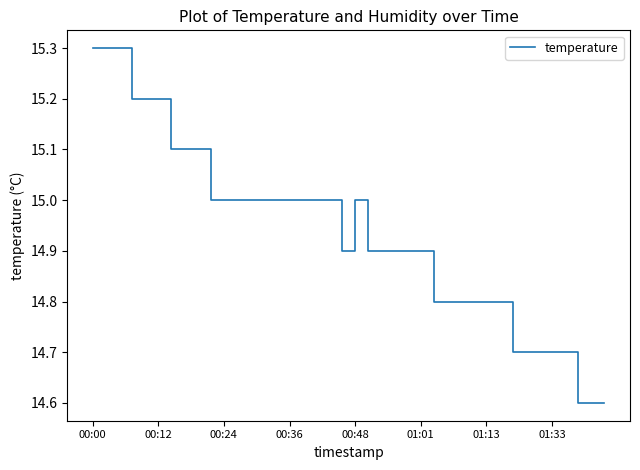

Reading right to left, extract all data points from this chart.

14.6	14.6	14.6	14.7	14.7	14.7	14.7	14.7	14.8	14.8	14.8	14.8	14.8	14.8	14.9	14.9	14.9	14.9	14.9	15.0	14.9	15.0	15.0	15.0	15.0	15.0	15.0	15.0	15.0	15.0	15.0	15.1	15.1	15.1	15.2	15.2	15.2	15.3	15.3	15.3